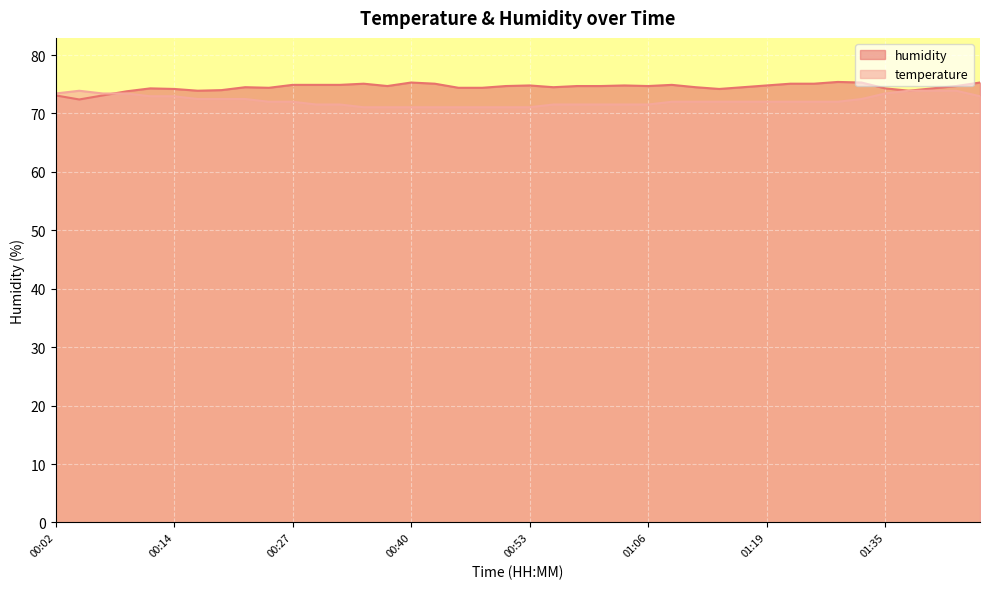

The humidity series shows 34.7 at 00:24. True or false?

False